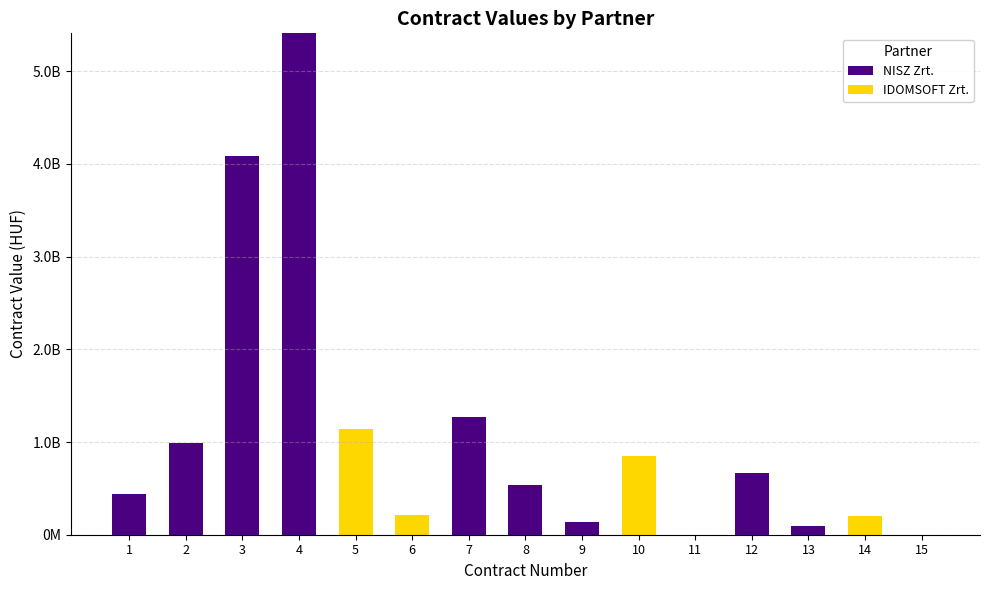

What are all the series names shown in the legend?

NISZ Zrt., IDOMSOFT Zrt.